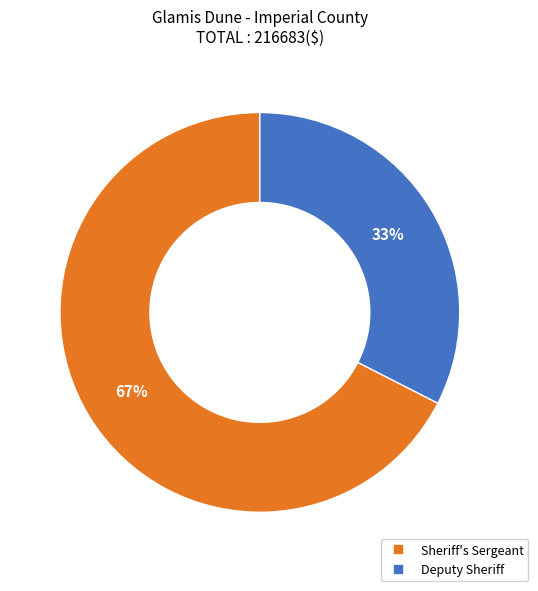

To the nearest percent, what portion does Deputy Sheriff represent?

33%